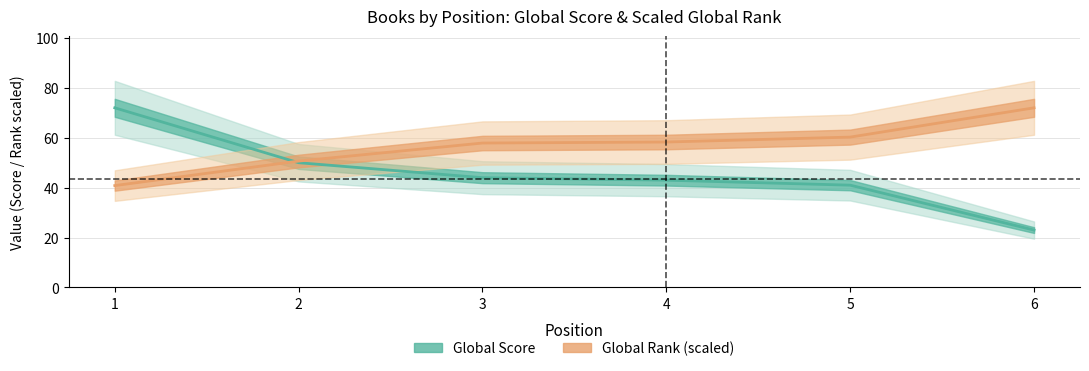

Which series has the largest total across all categories?

Global Rank (scaled)